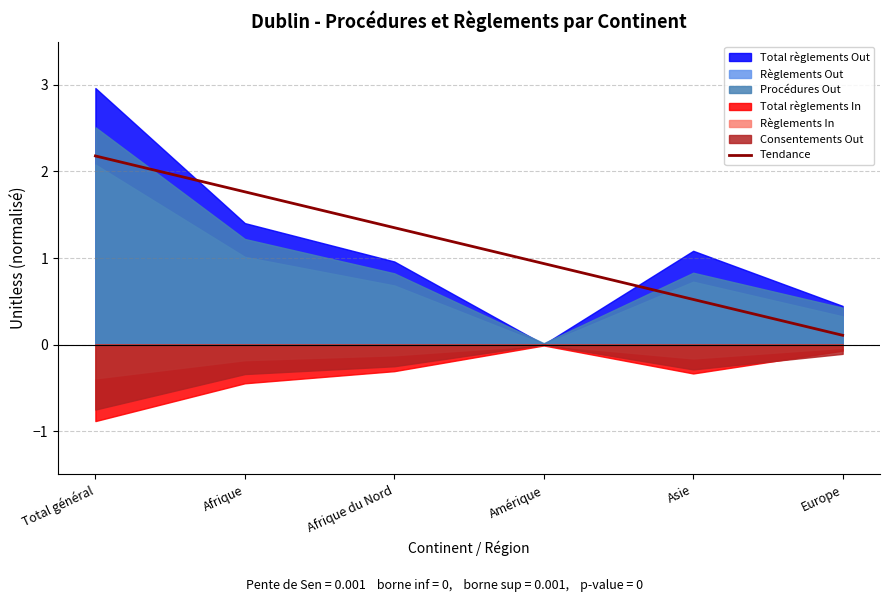

What is the approximate value of Tendance at Asie?

0.5